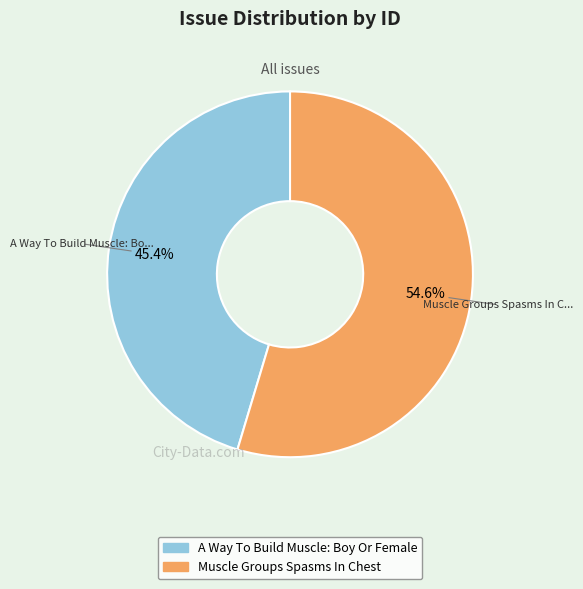

To the nearest percent, what is the average slice percentage?

50%